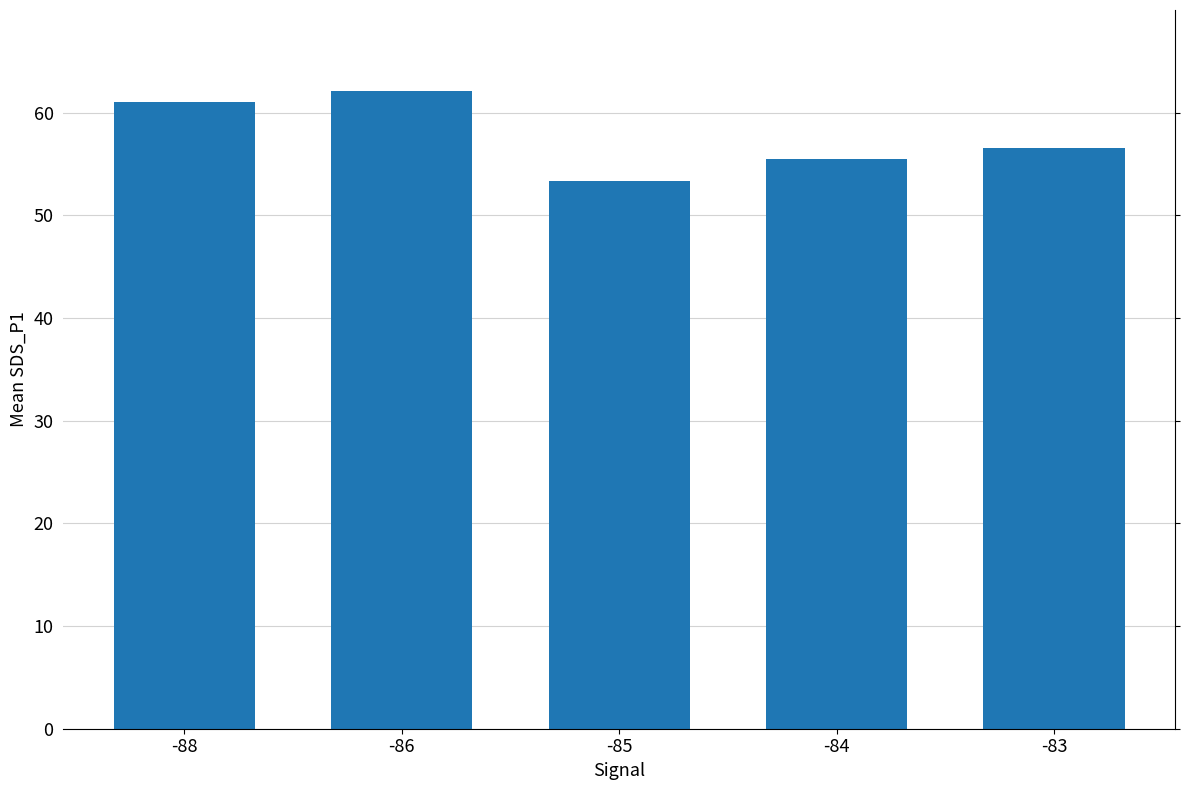

Rank the categories by value from lowest to highest.

-85, -84, -83, -88, -86